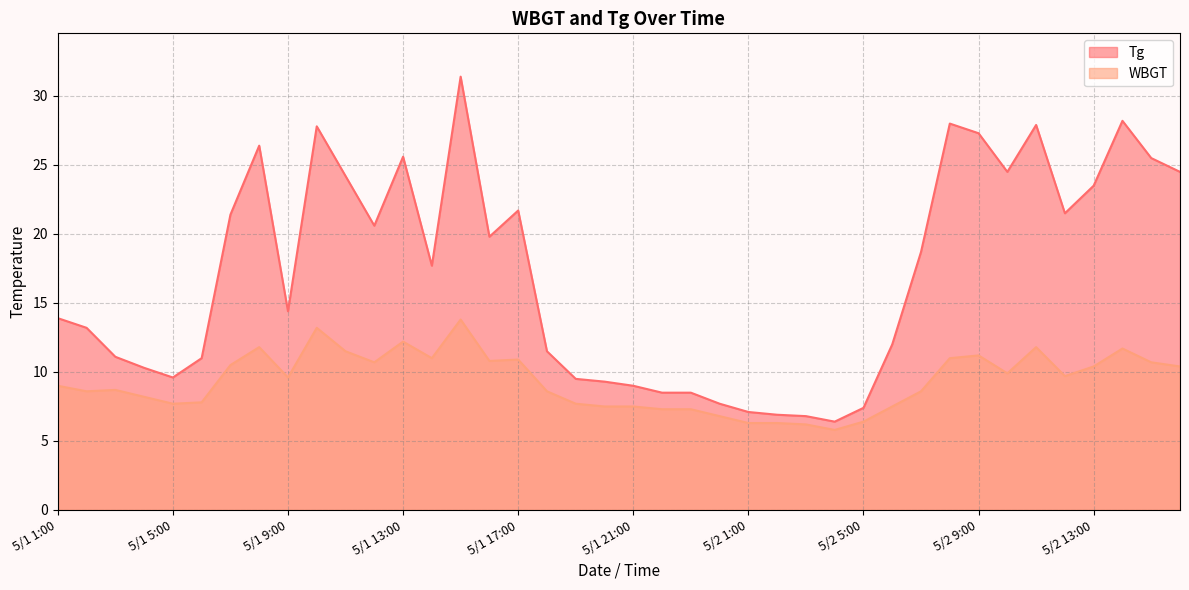

At how many categories does at least one series exceed 9?

31